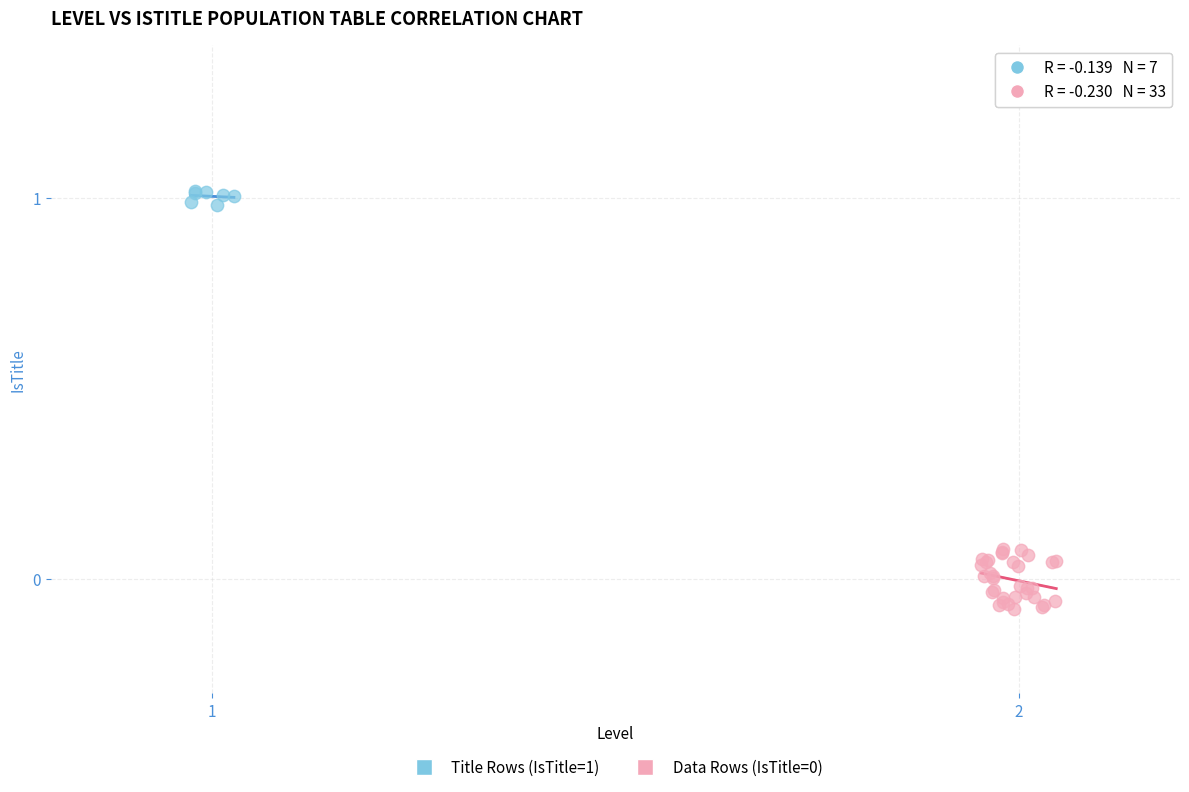

Which series contains the highest Y value?

Title Rows (IsTitle=1)